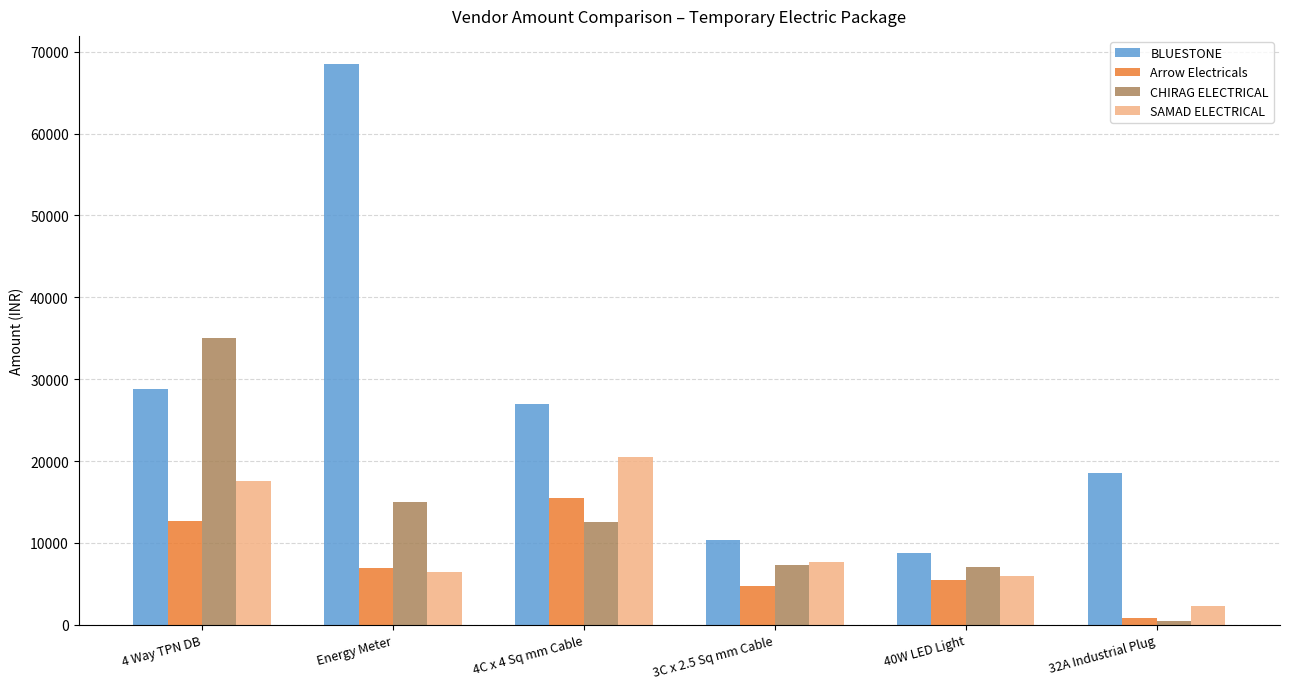

Which category has the lowest value across all series?

32A Industrial Plug